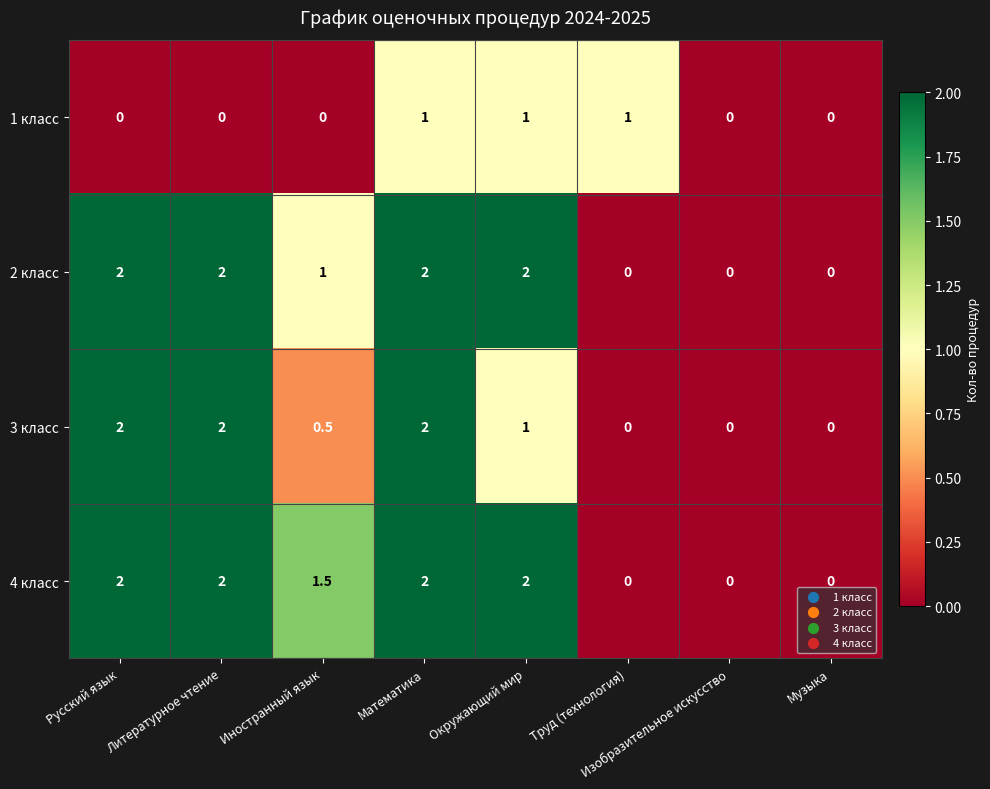

What is the difference between the highest and lowest values at Окружающий мир?

1.0